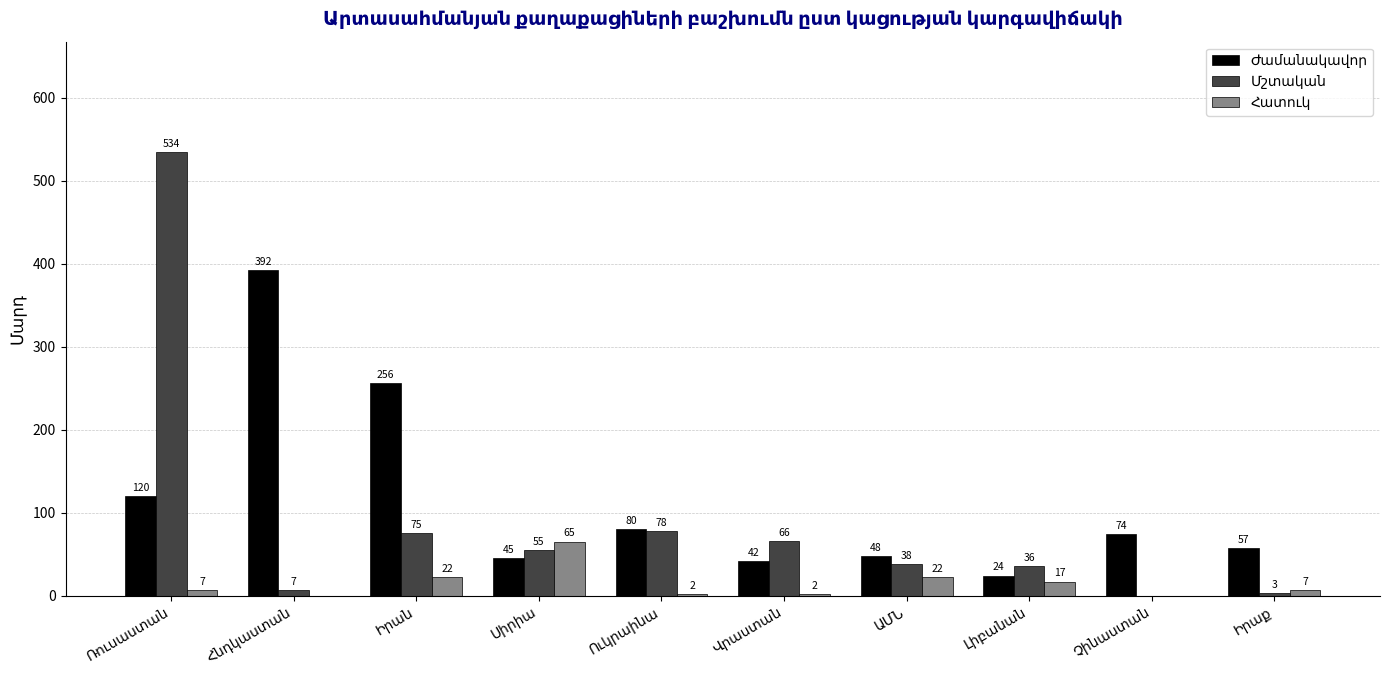

What is the maximum value shown in the chart?

534